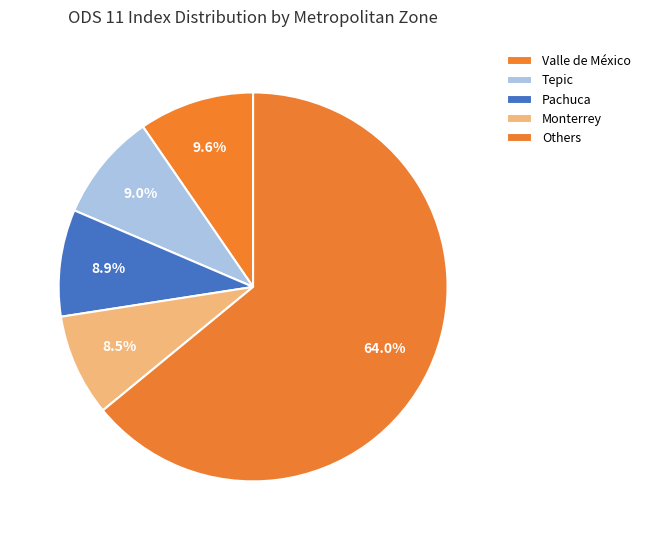

Count the number of slices in the pie.

5